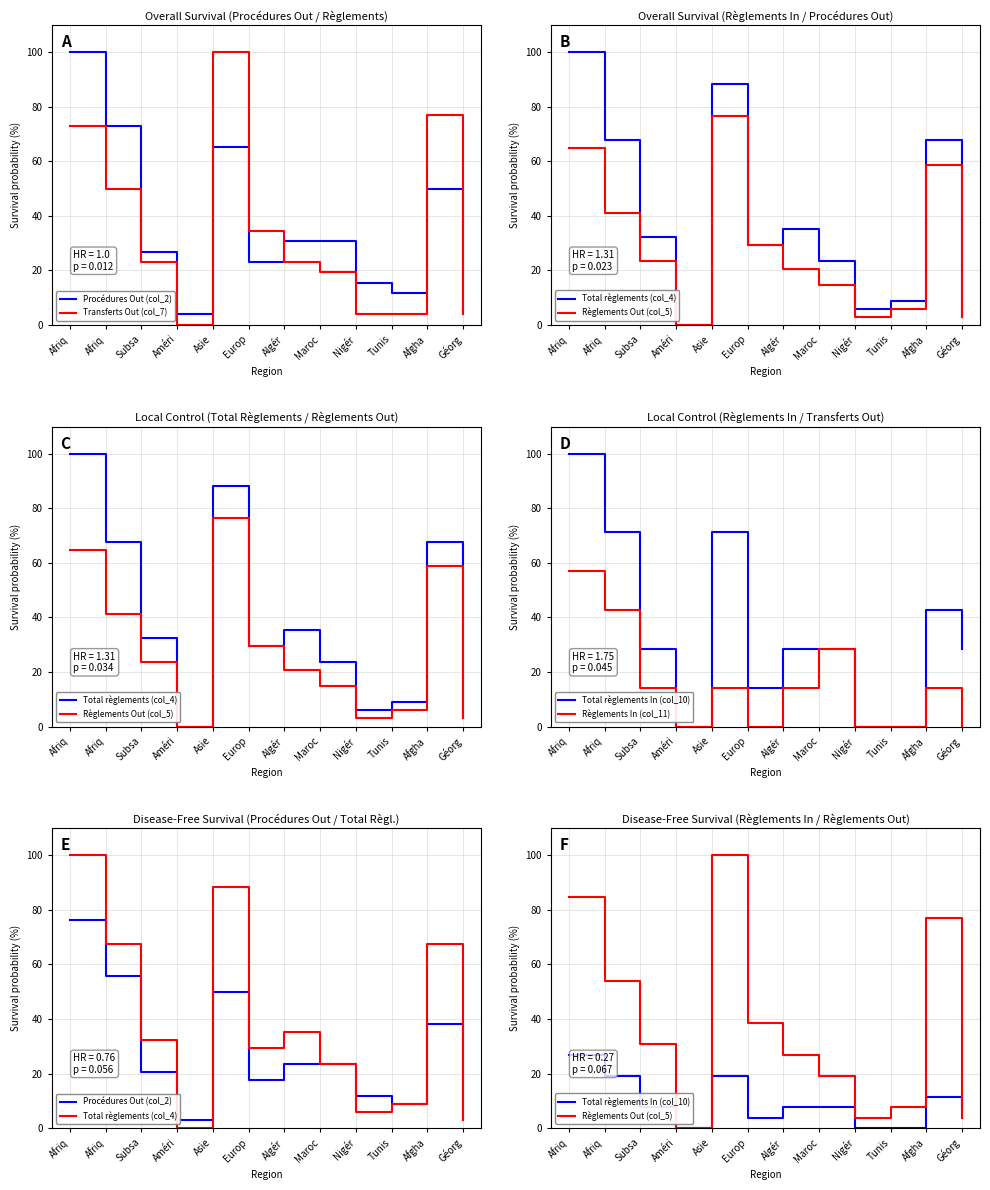

What is the difference between the highest and lowest values at Géorg?

7.7